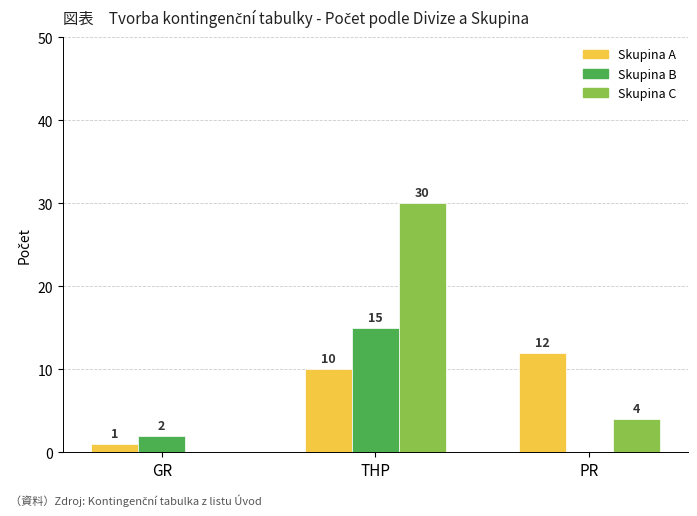

What is the total value across all series at PR?

16